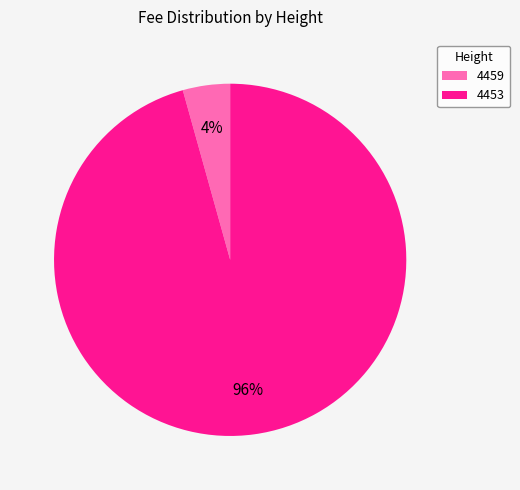

The 4453 slice represents 96% of the pie. True or false?

True